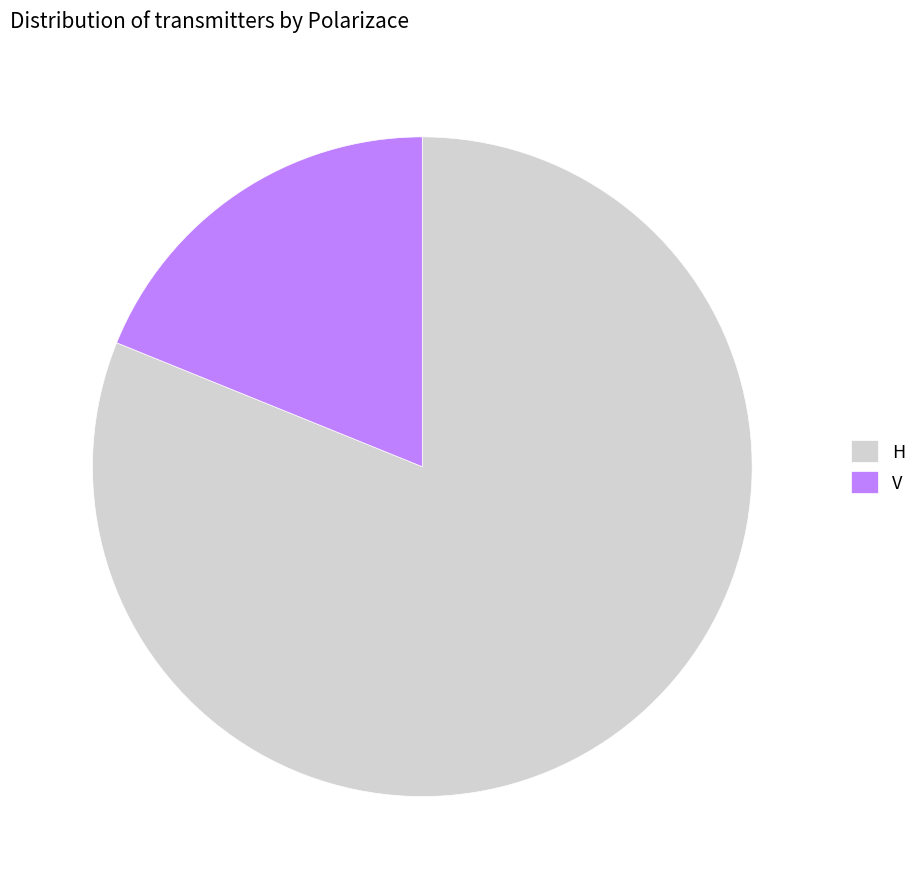

What is the ratio of the value at H to the value at V?

4.3